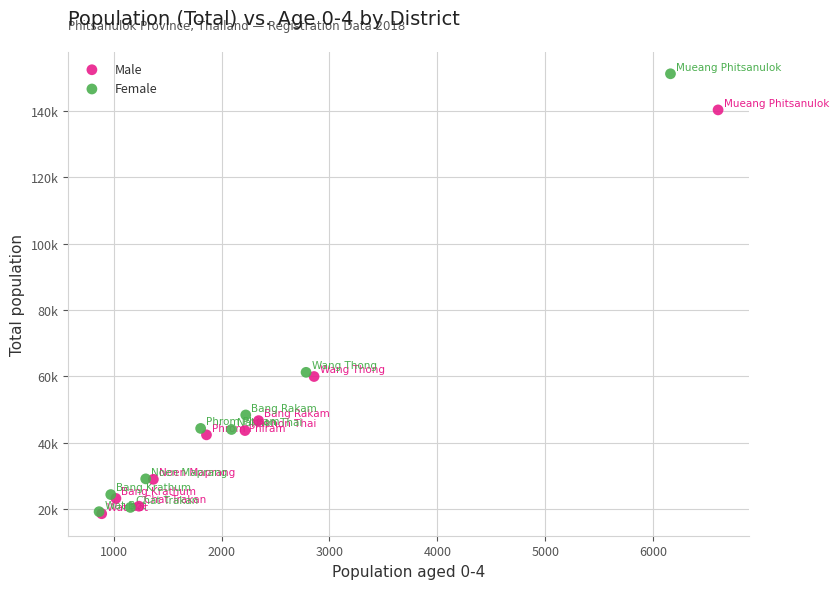

Which series has the largest Y range (max minus min)?

Female